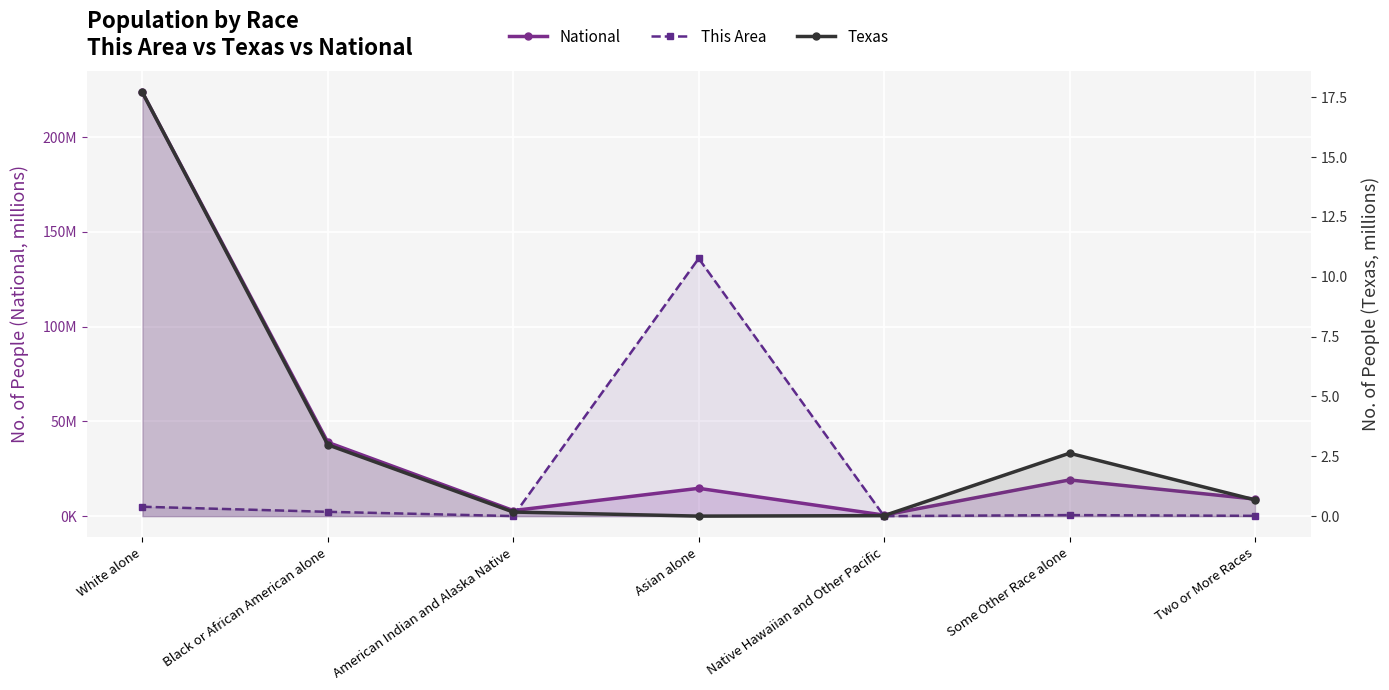

Rank the series by their average value, from highest to lowest.

National, This Area, Texas